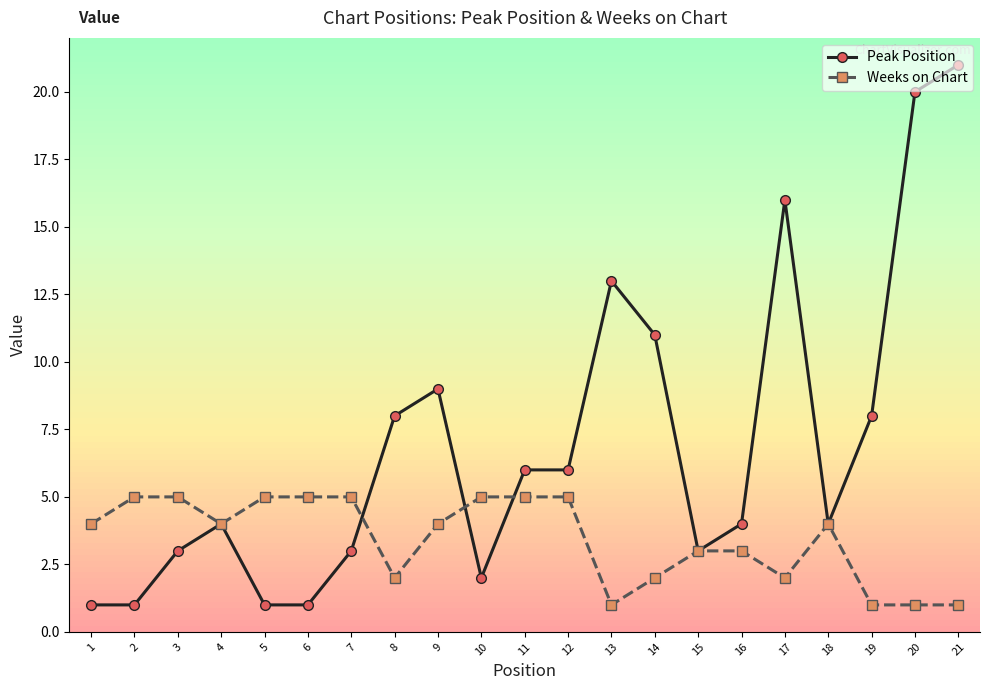

What is the maximum value shown in the chart?

21